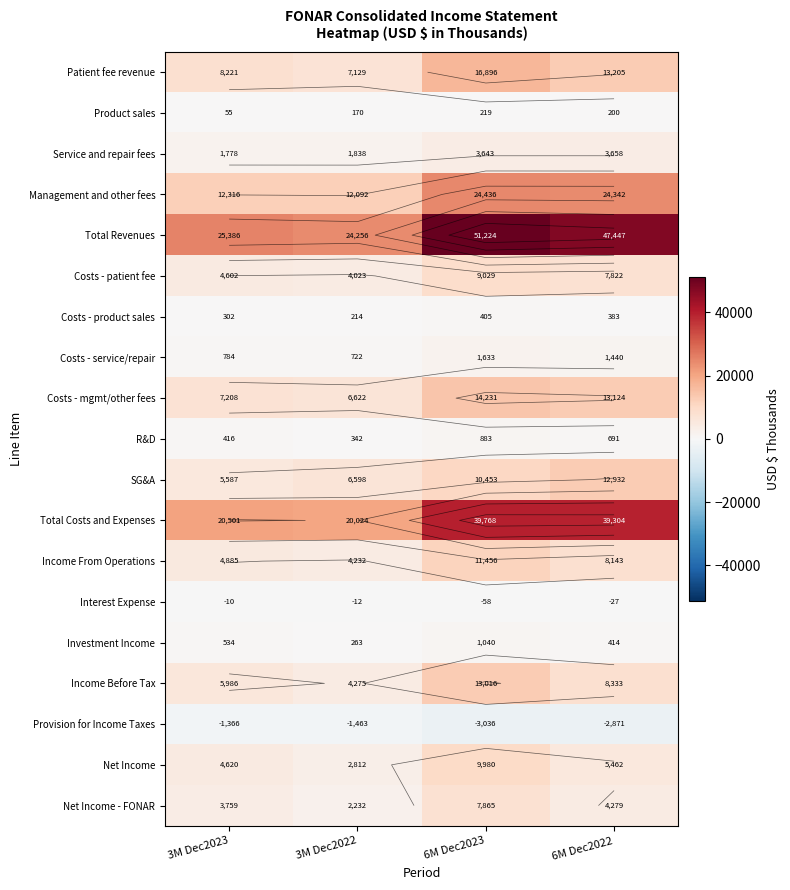

What is the total value across all series at 3M Dec2022?

96369